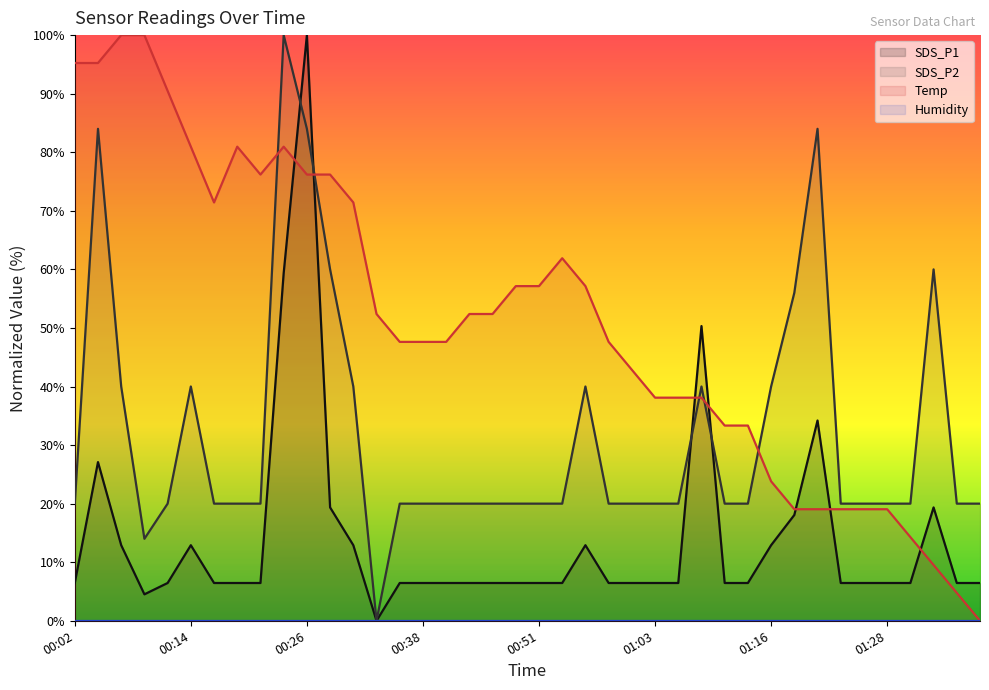

The SDS_P1 series shows 11.6 at 00:16. True or false?

False